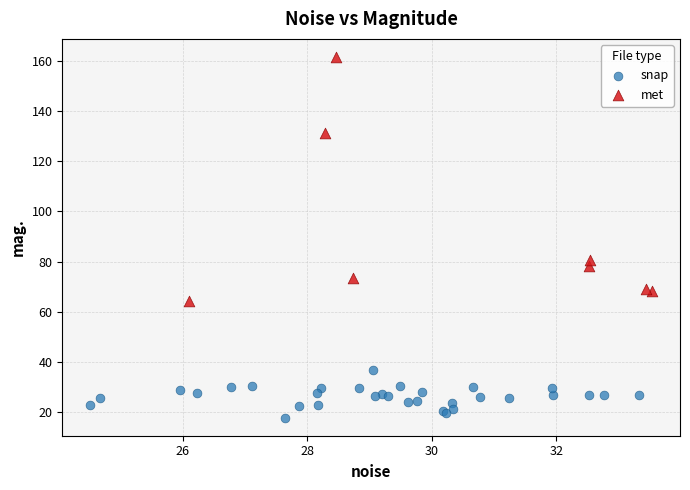

Which series has the largest Y range (max minus min)?

met